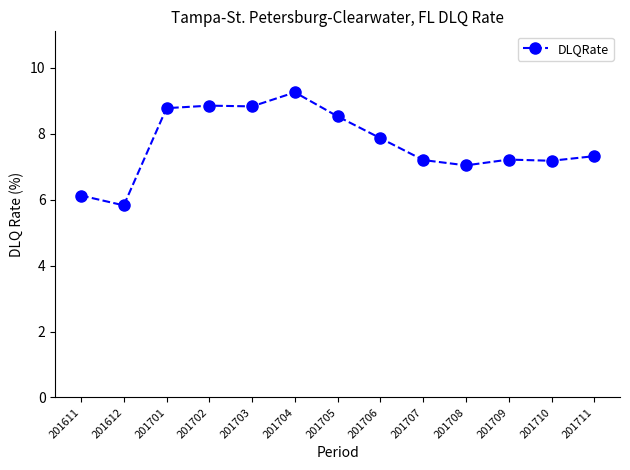

Between 201701 and 201710, which is larger?

201701